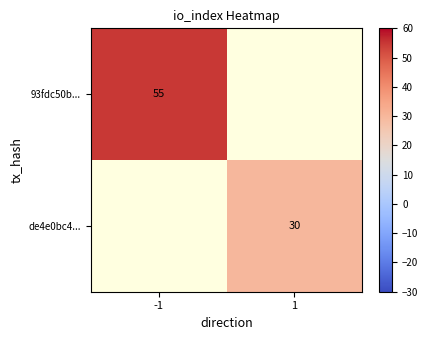

The de4e0bc4... series shows 30 at 1. True or false?

True